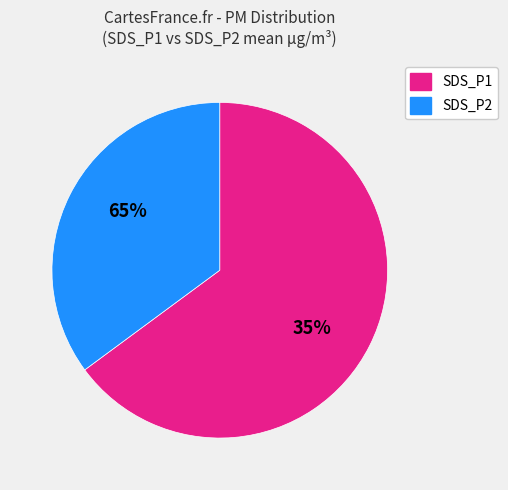

How many segments does this pie chart have?

2